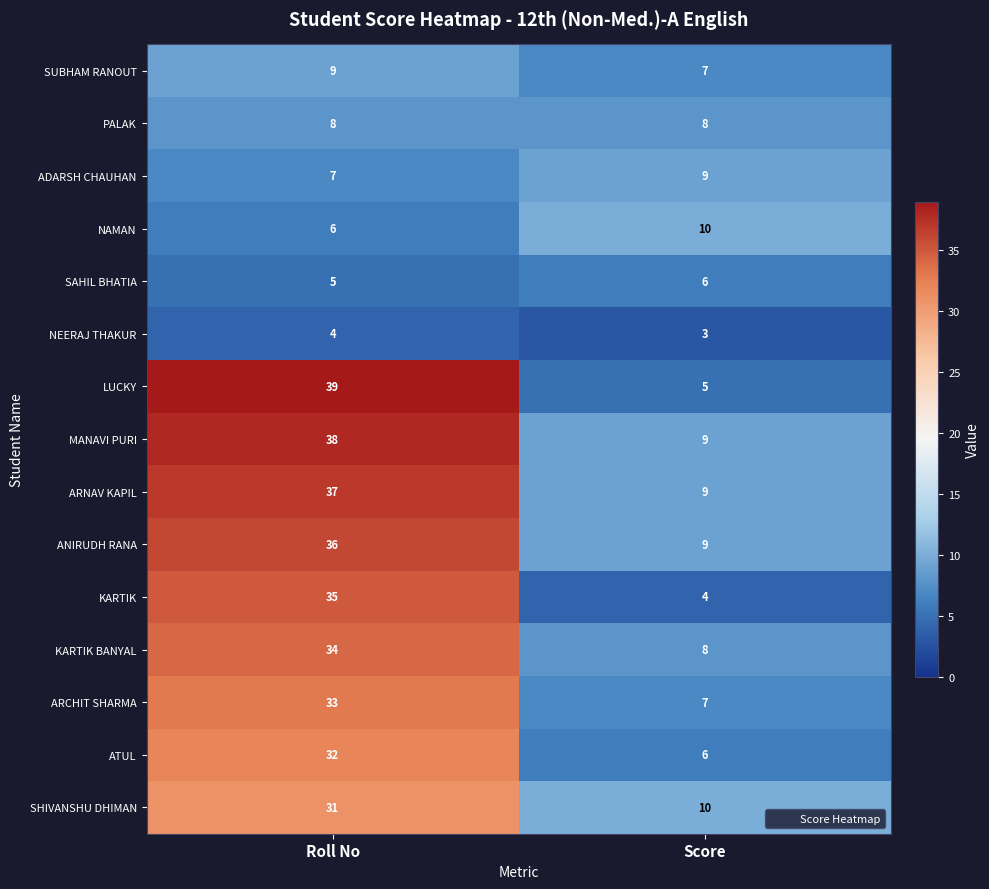

The value of SHIVANSHU DHIMAN at Score is 18. True or false?

False